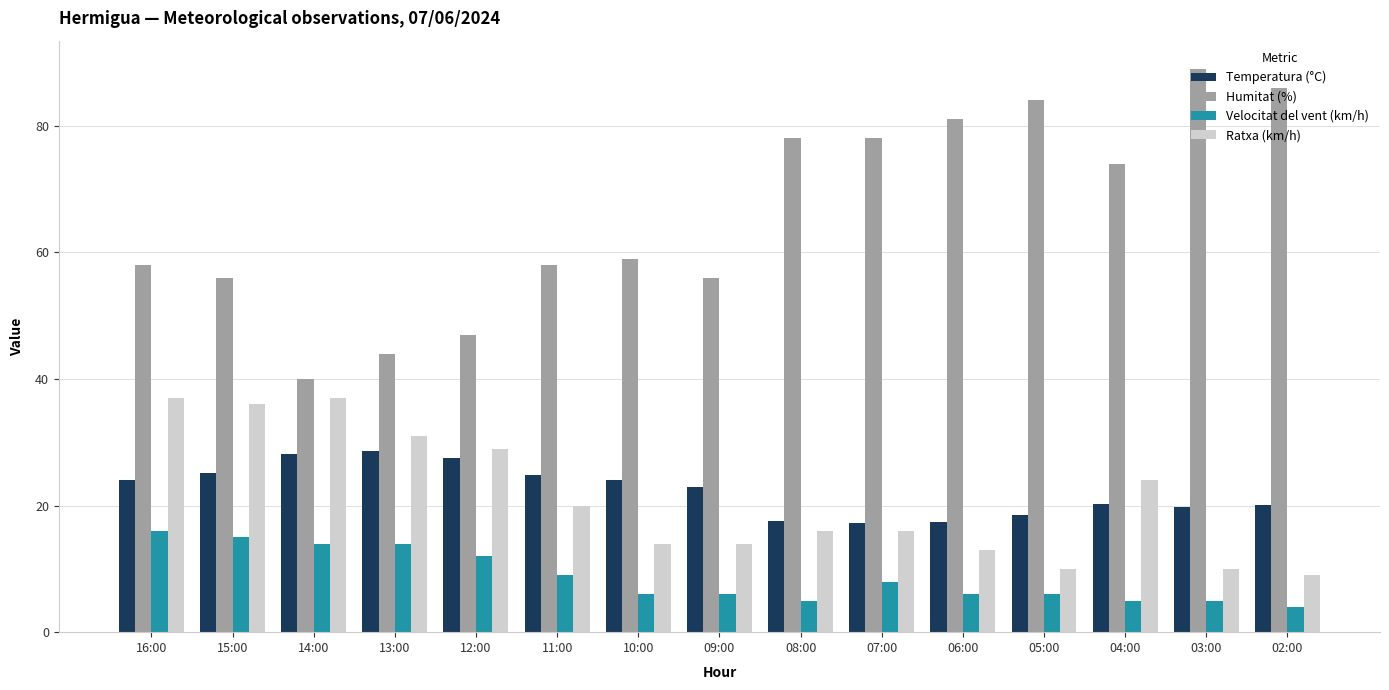

What is the spread (max minus min) of values at 08:00?

73.0